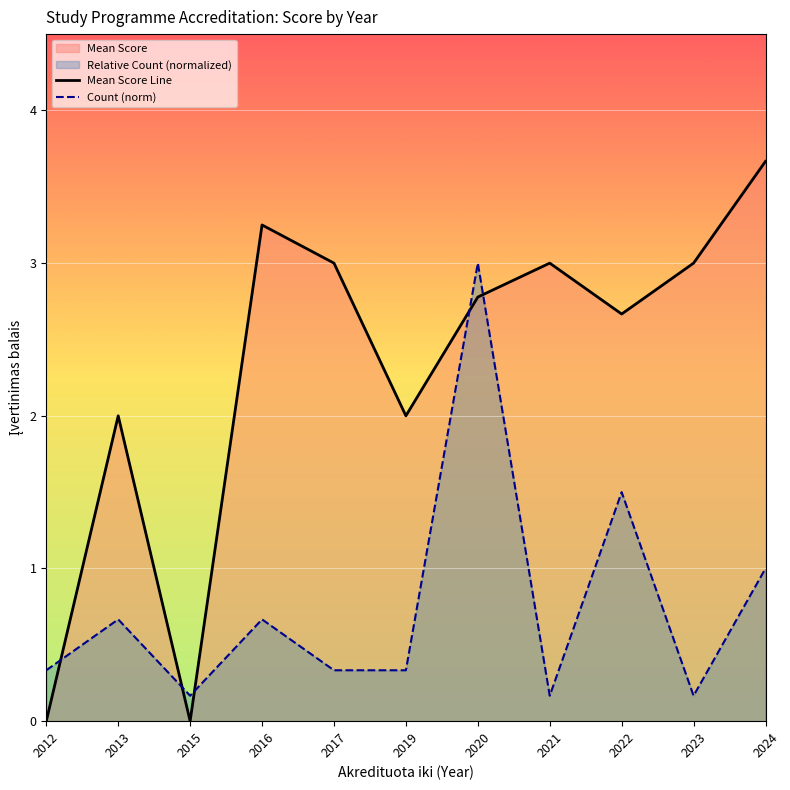

What value does the Count (norm) series have at 2019?

0.3